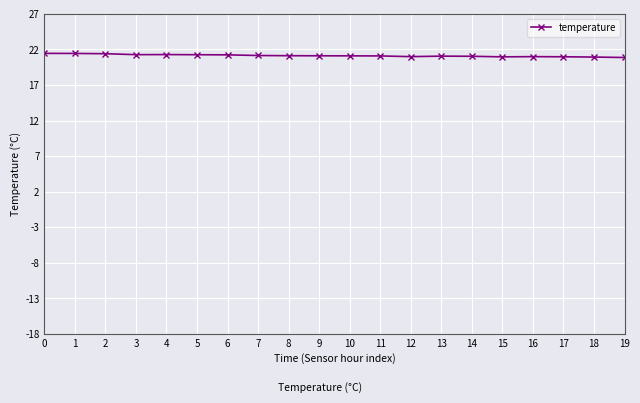

What is the smallest value displayed?

20.9